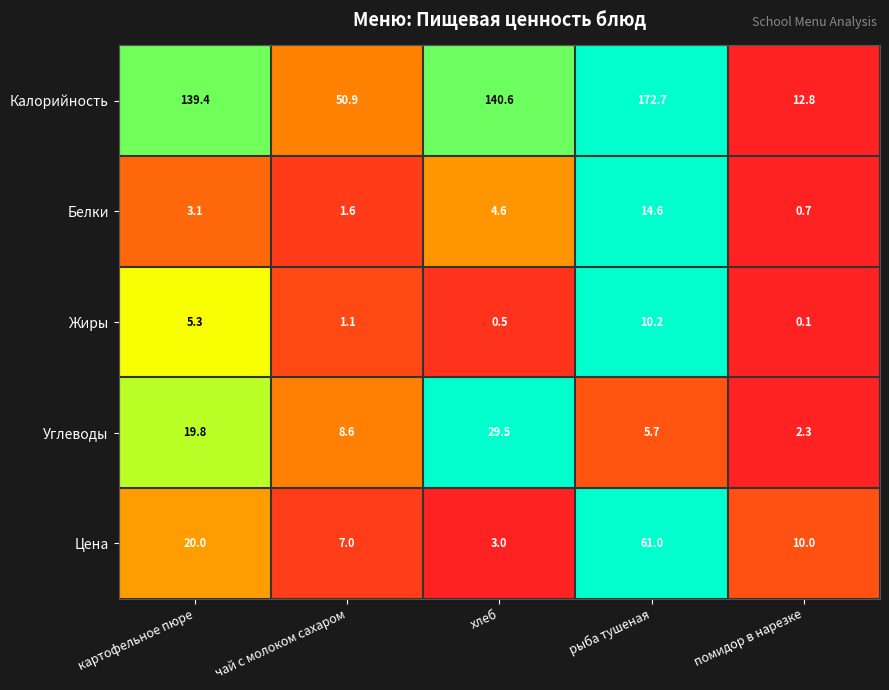

Which series has the largest total across all categories?

Калорийность